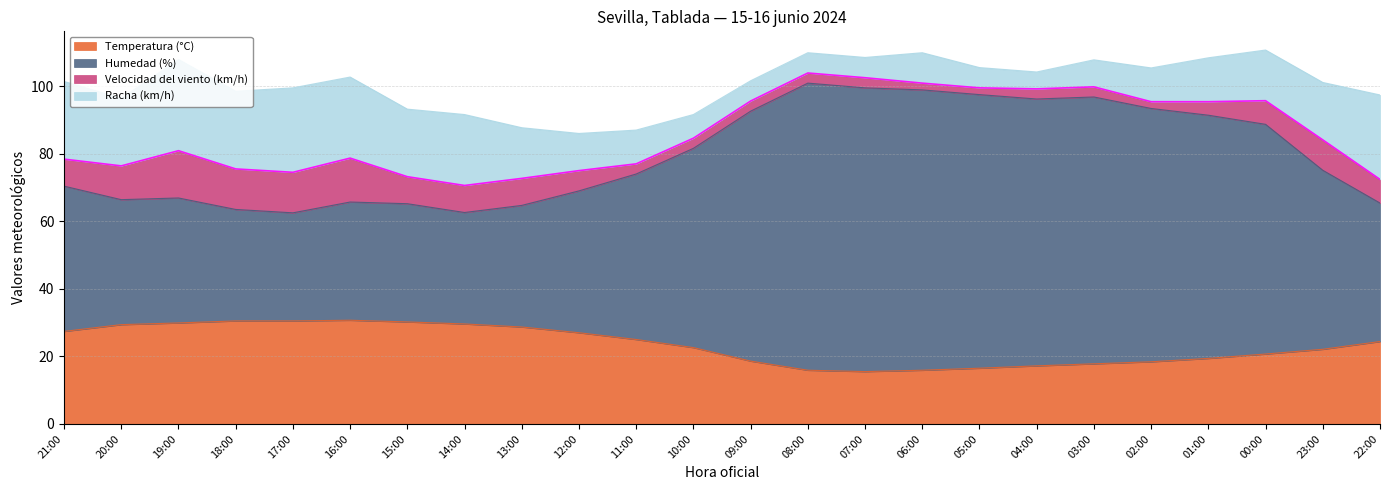

What is the label of the 13th point from the right?

10:00